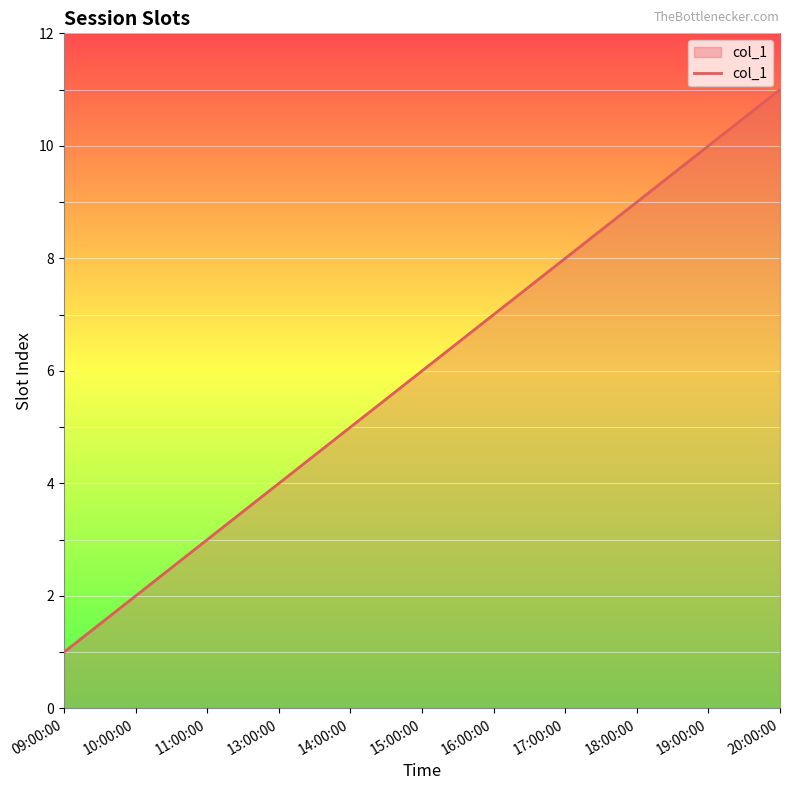

What is the greatest value displayed?

11